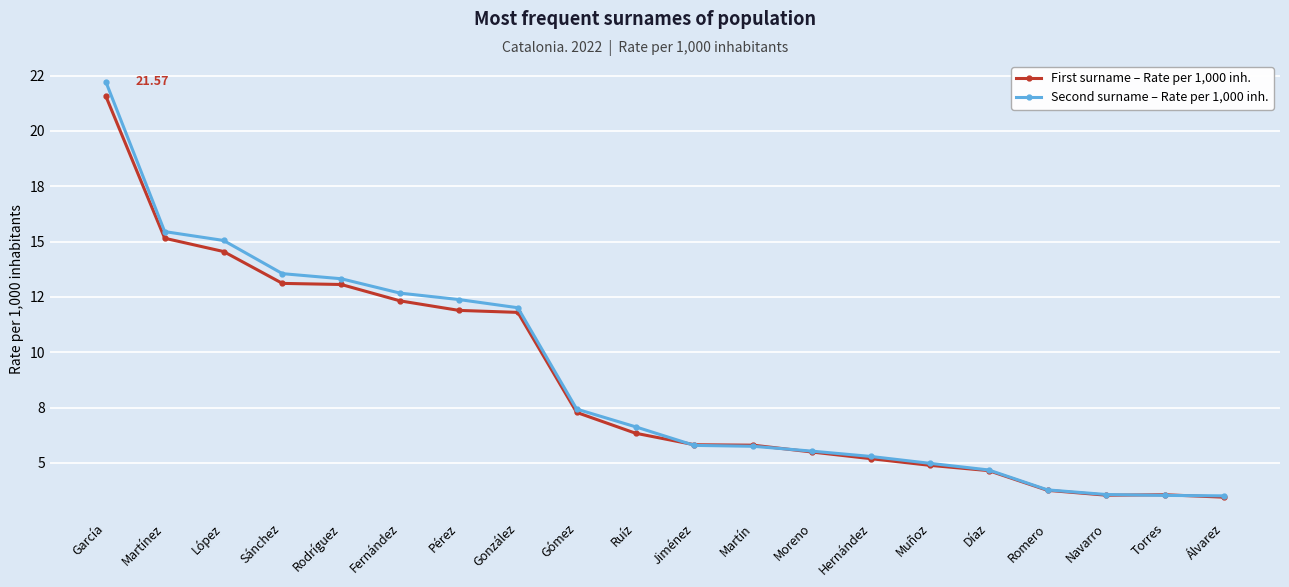

Which series has the largest range (max minus min)?

Second surname – Rate per 1,000 inh.